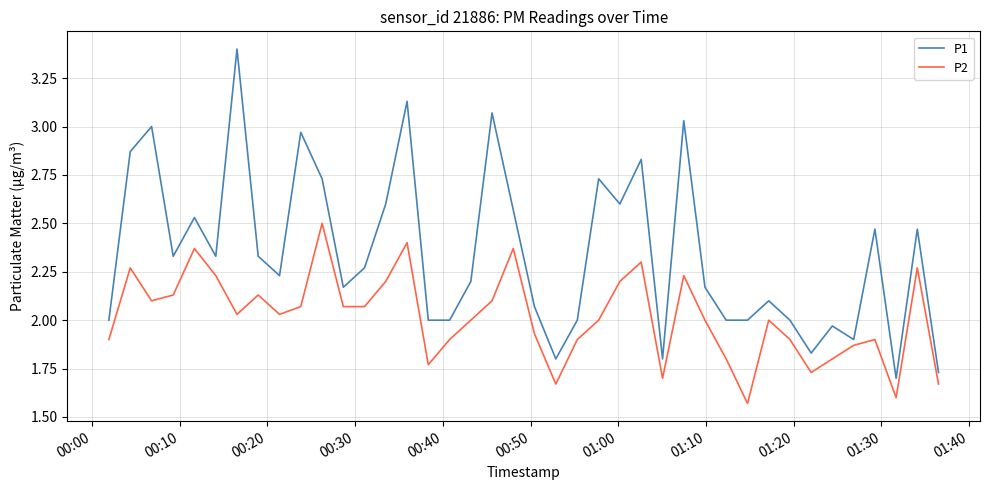

List the series in order of their peak value, highest first.

P1, P2